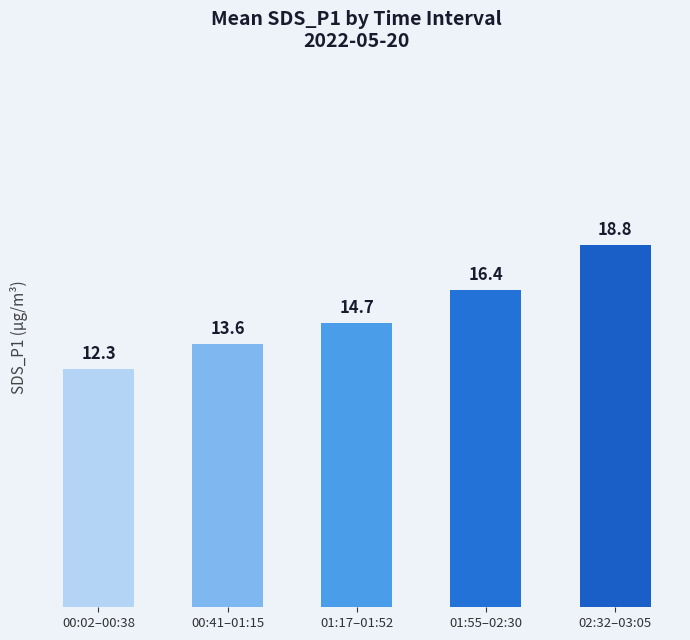

How many bars are there in total?

5